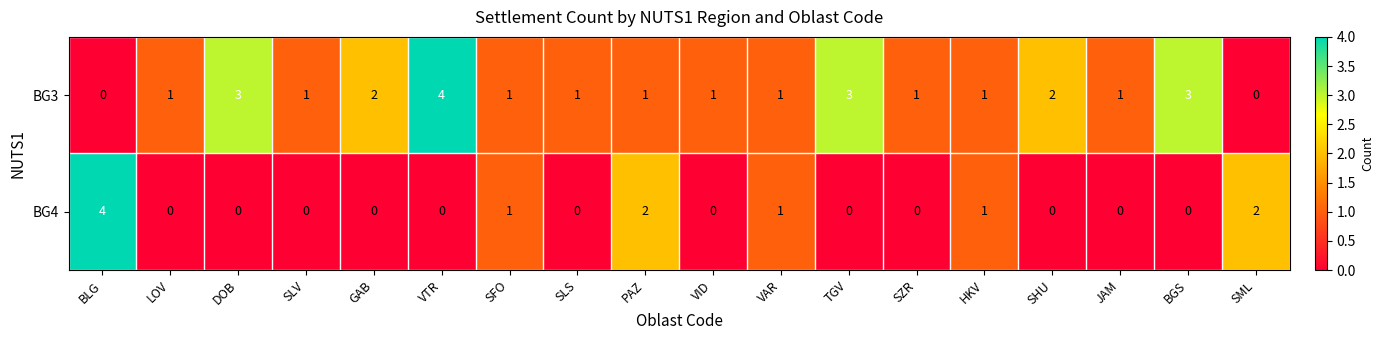

How many BG3 values are between 1 and 2?

12